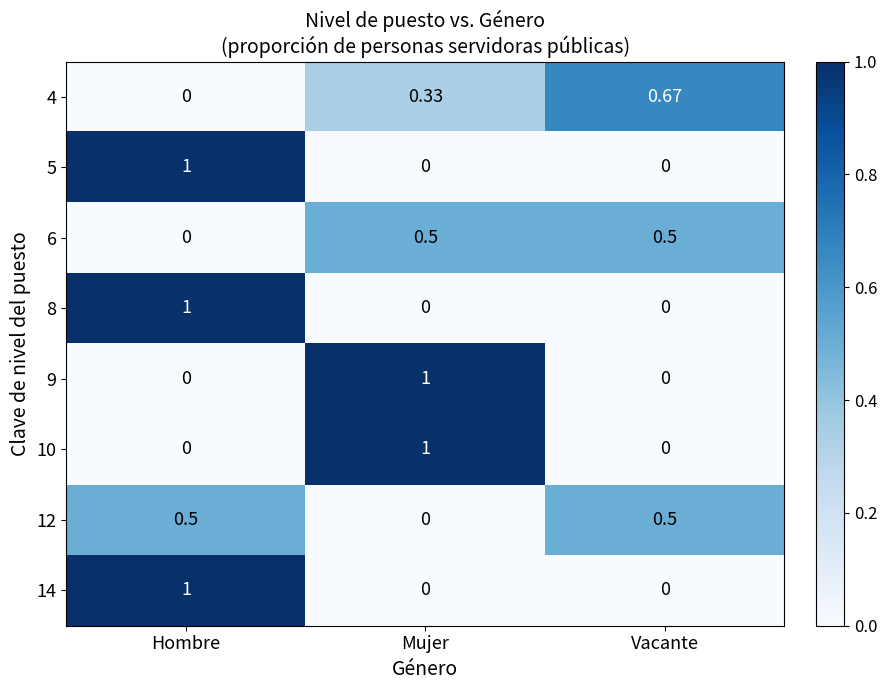

At which category is the sum across all series the highest?

Hombre